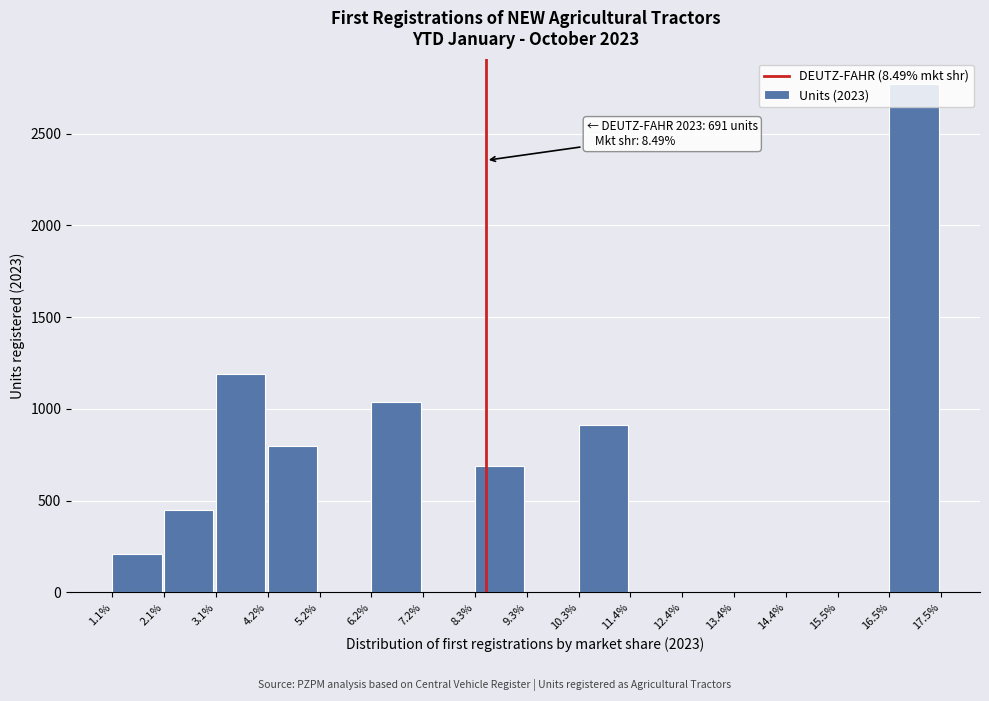

What is the sum of all values?

8060